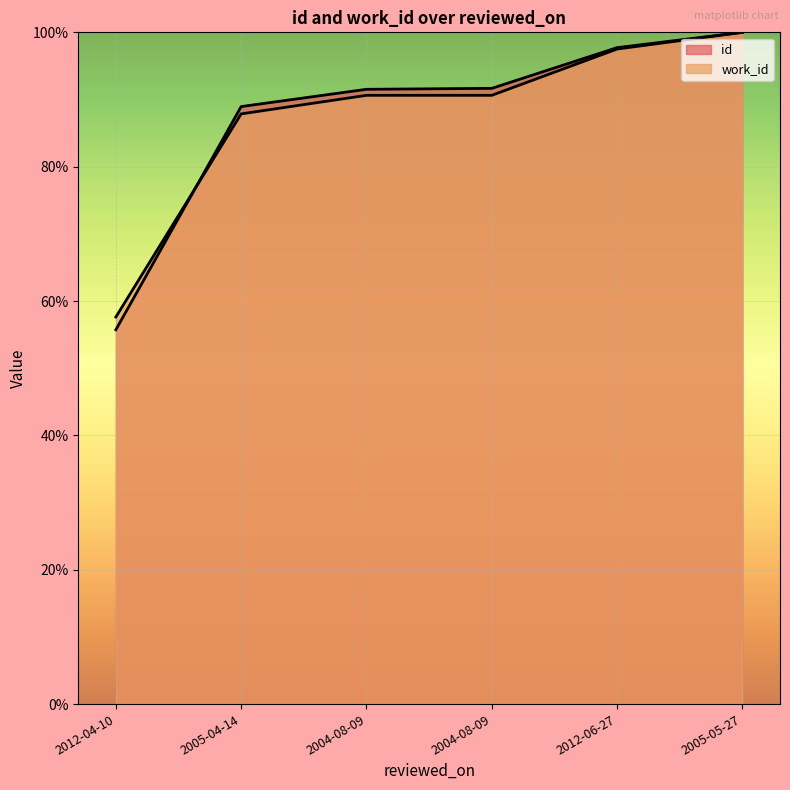

The value of work_id at 2004-08-09 is 90.6. True or false?

True